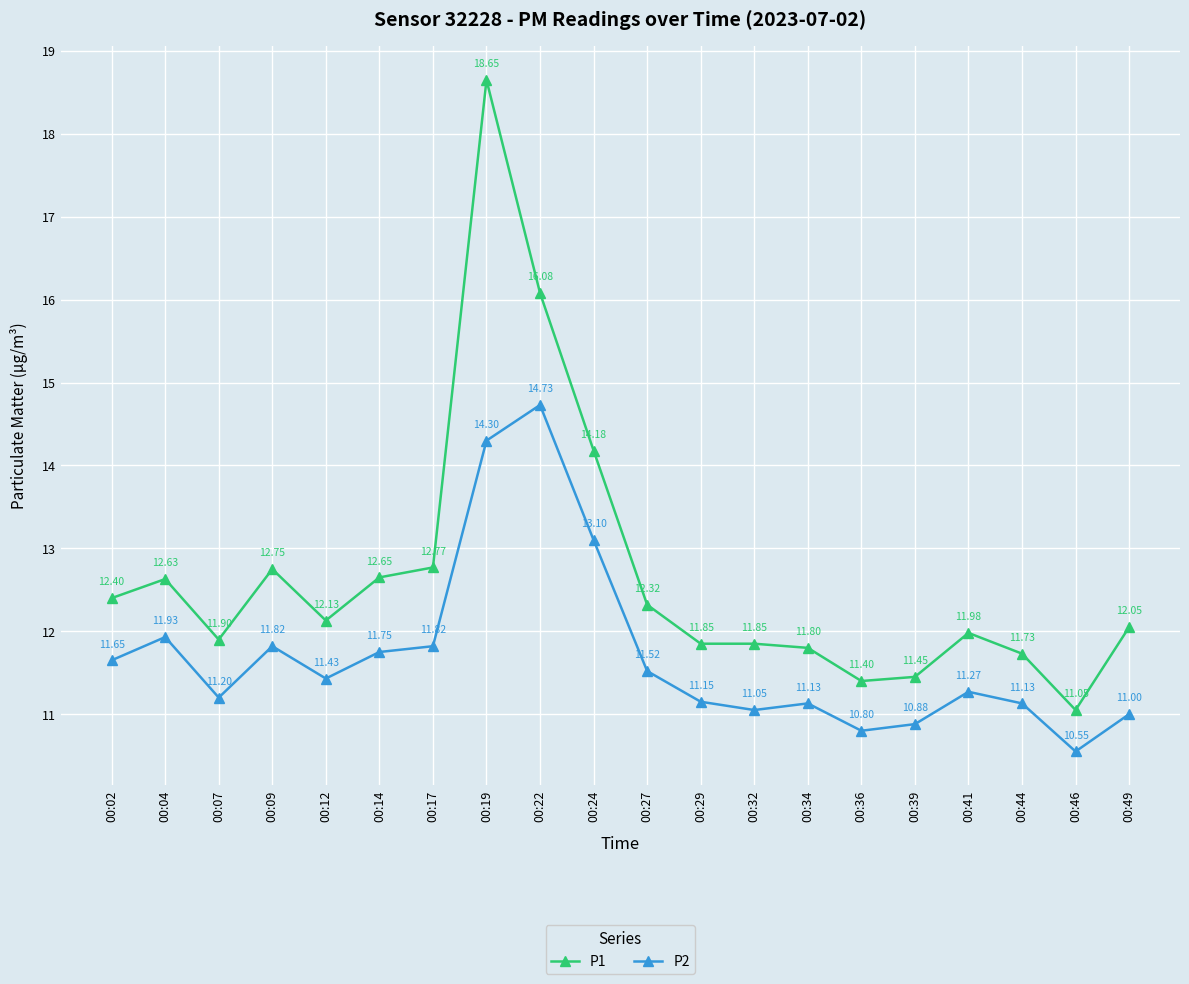

What is the difference between the maximum and minimum values in the P1 series?

7.6